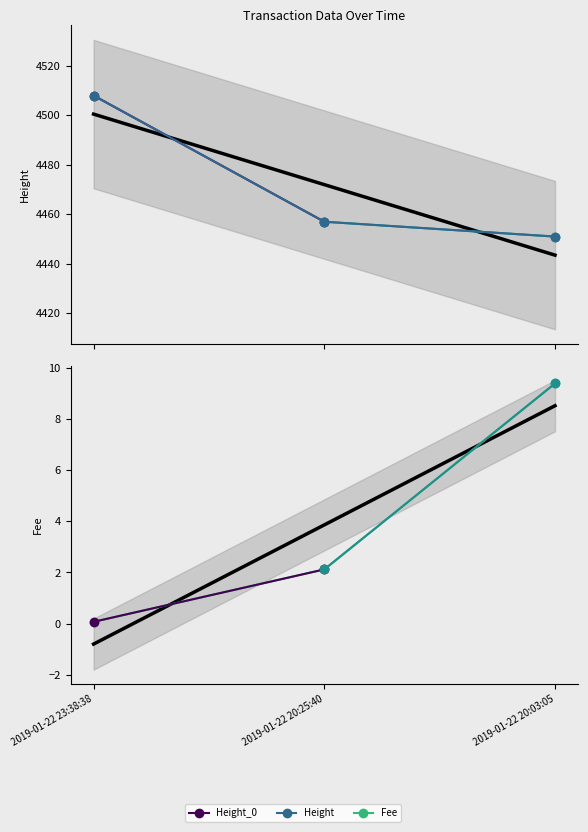

What is the value of the Height point at the 3rd from the left?

4451.0